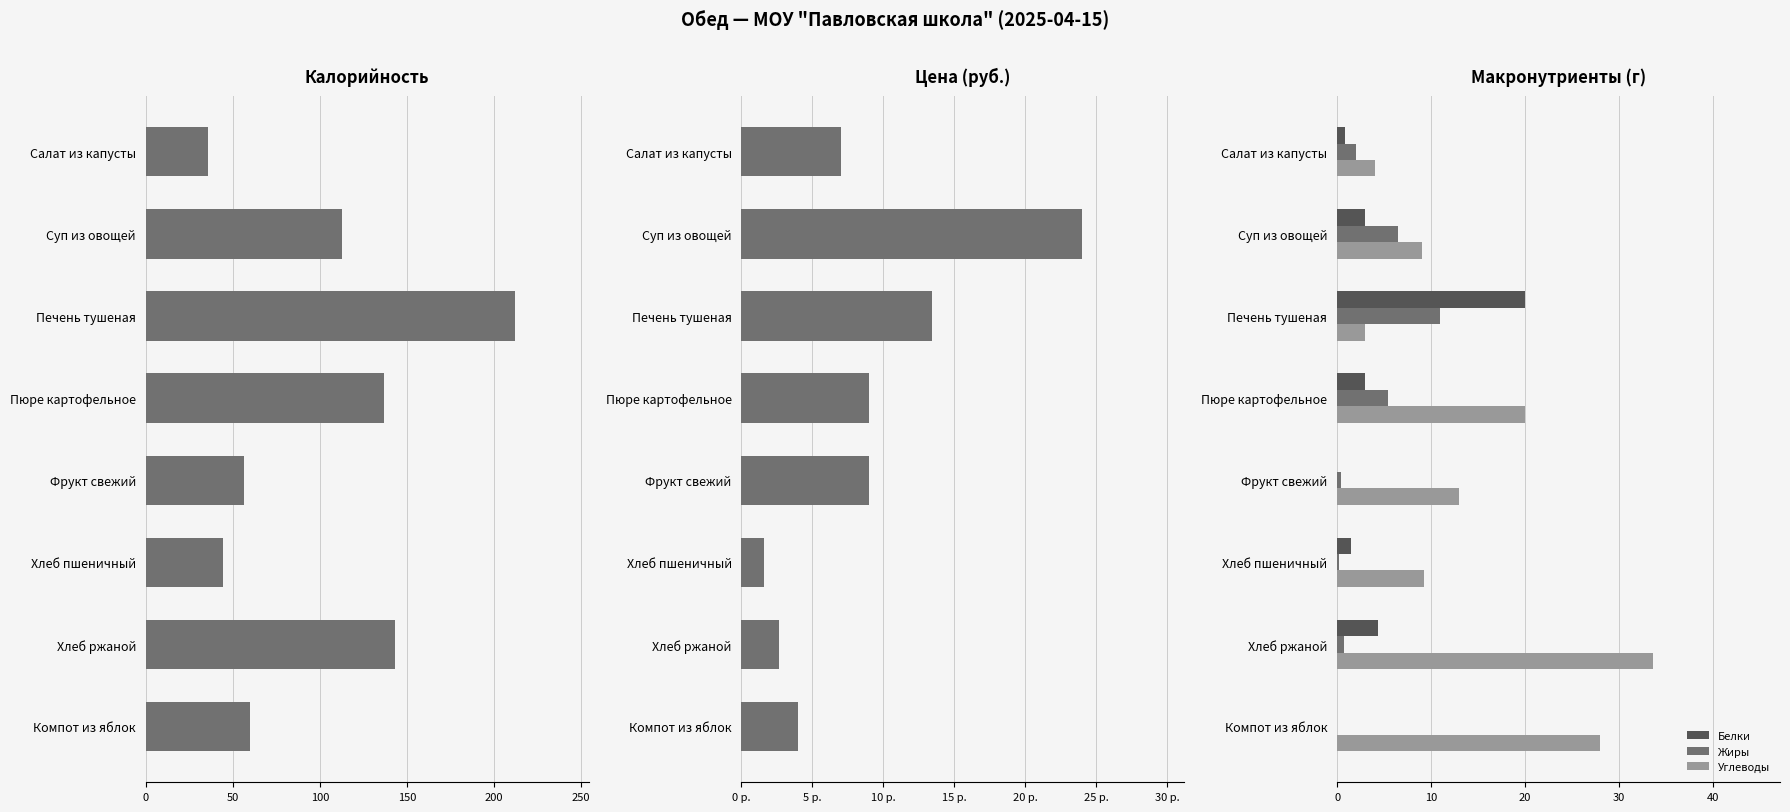

Is the value of Белки at Хлеб ржаной greater than the value of Углеводы at Пюре картофельное?

No